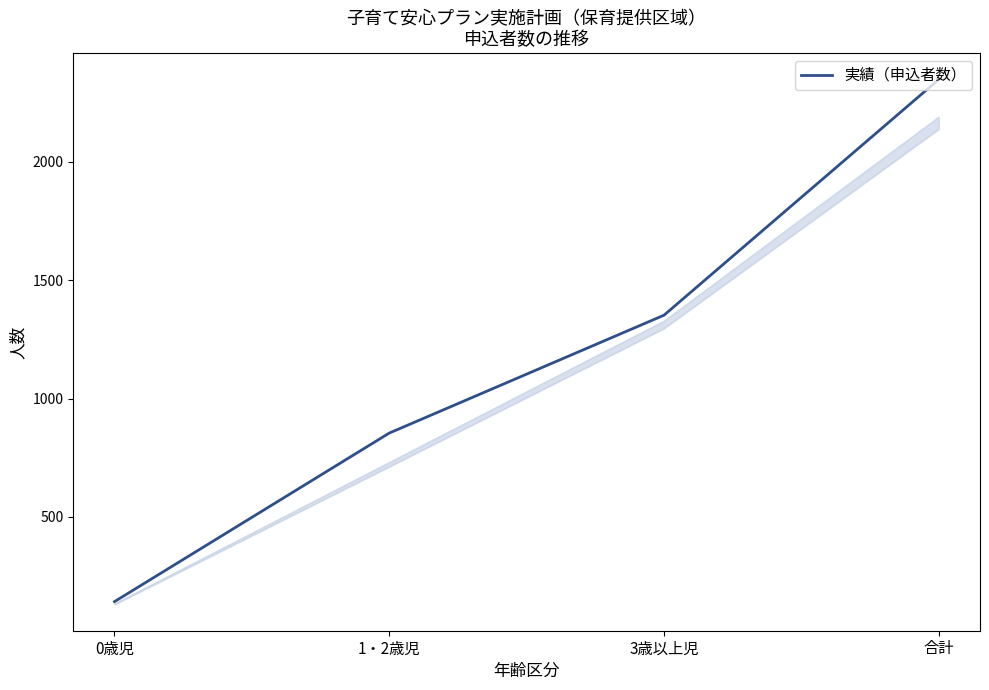

Reading left to right, transcribe all the data shown in this chart.

0歳児=142	1・2歳児=854	3歳以上児=1352	合計=2348